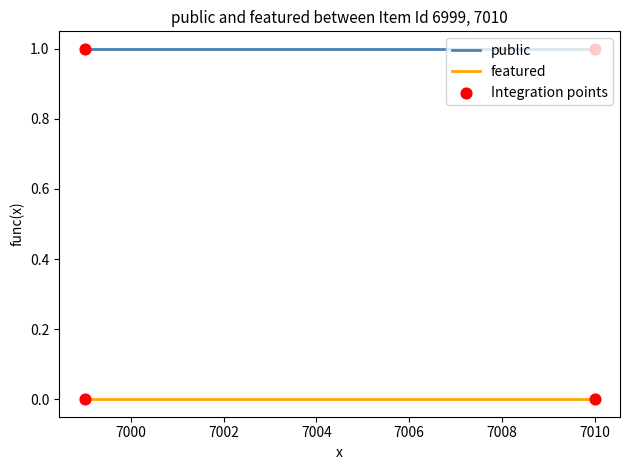

Which series has the largest total across all categories?

public